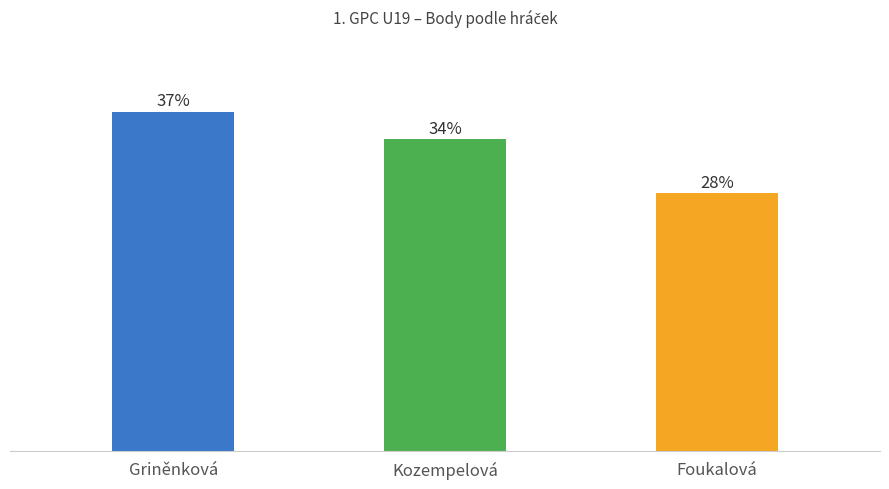

Are the bars grouped side by side (vs. stacked)?

No